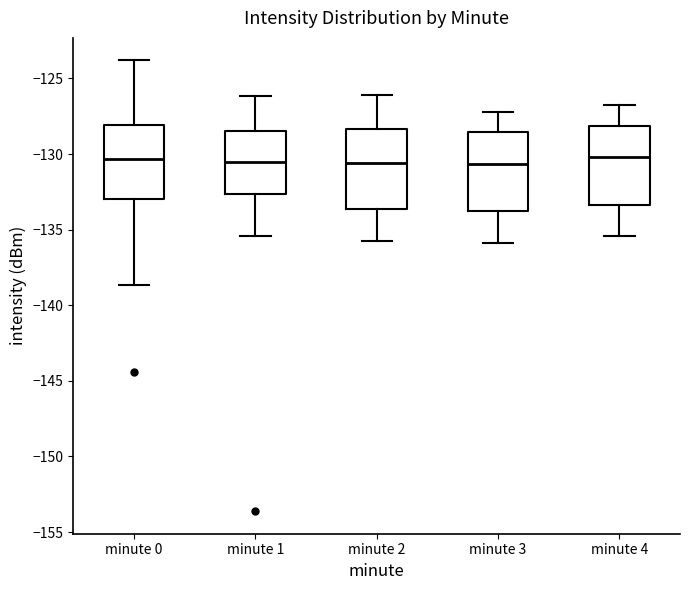

Reading left to right, read every box against the y-axis: the position of its median line, the range the box covers, and the ends of its whiskers. The values are not printed on the chart, so give them approximately, as read against the axis.

minute 0: median -130.5, box -133.0 to -128.0, whiskers -138.5 to -124.0
minute 1: median -130.5, box -132.5 to -128.5, whiskers -135.5 to -126.0
minute 2: median -130.5, box -133.5 to -128.5, whiskers -136.0 to -126.0
minute 3: median -130.5, box -134.0 to -128.5, whiskers -136.0 to -127.0
minute 4: median -130.0, box -133.5 to -128.0, whiskers -135.5 to -127.0